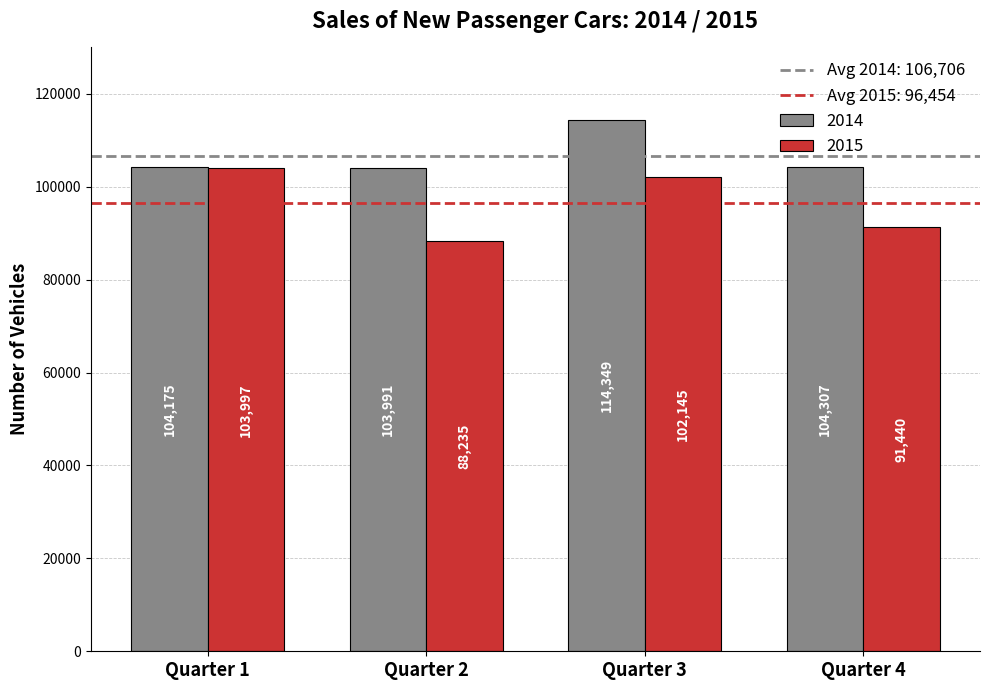

What is the value of the 2014 bar at the 3rd from the left?

114349